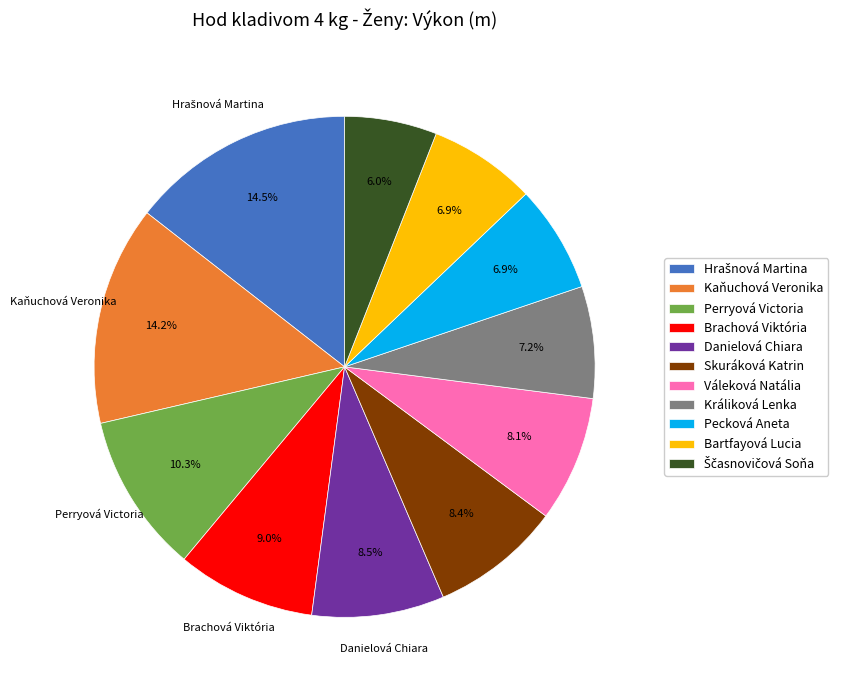

Count the number of slices in the pie.

11